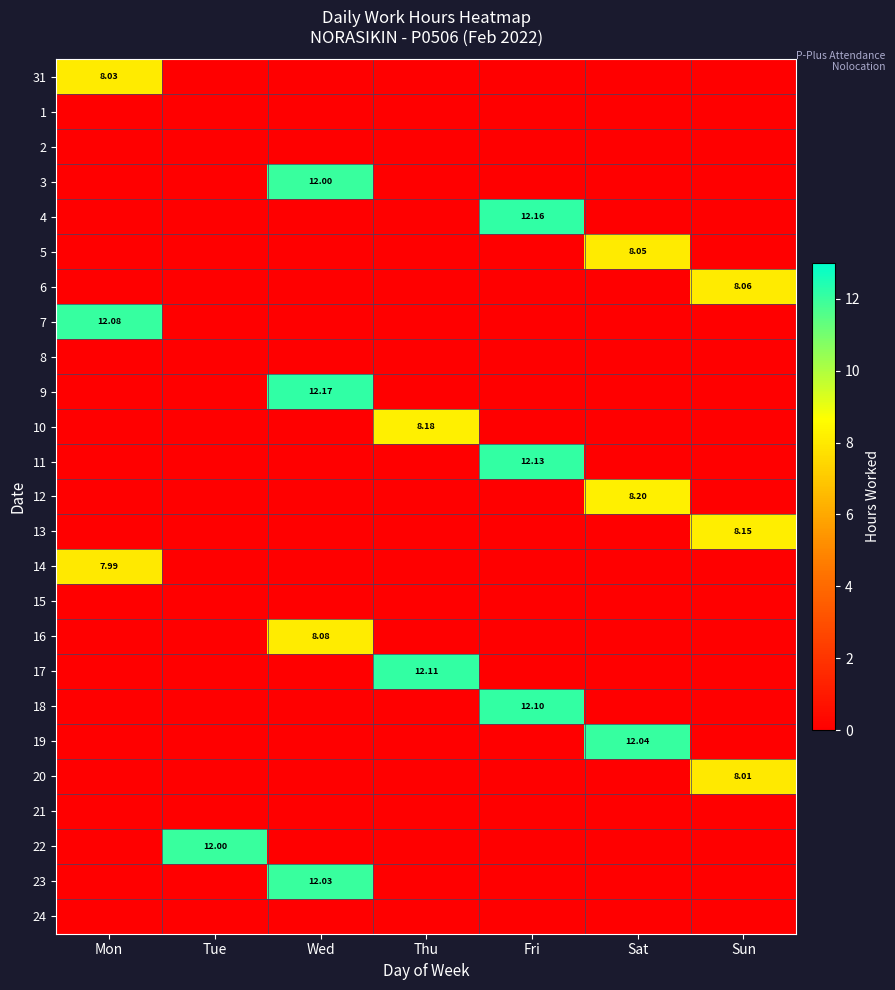

At how many categories does at least one series exceed 11?

6